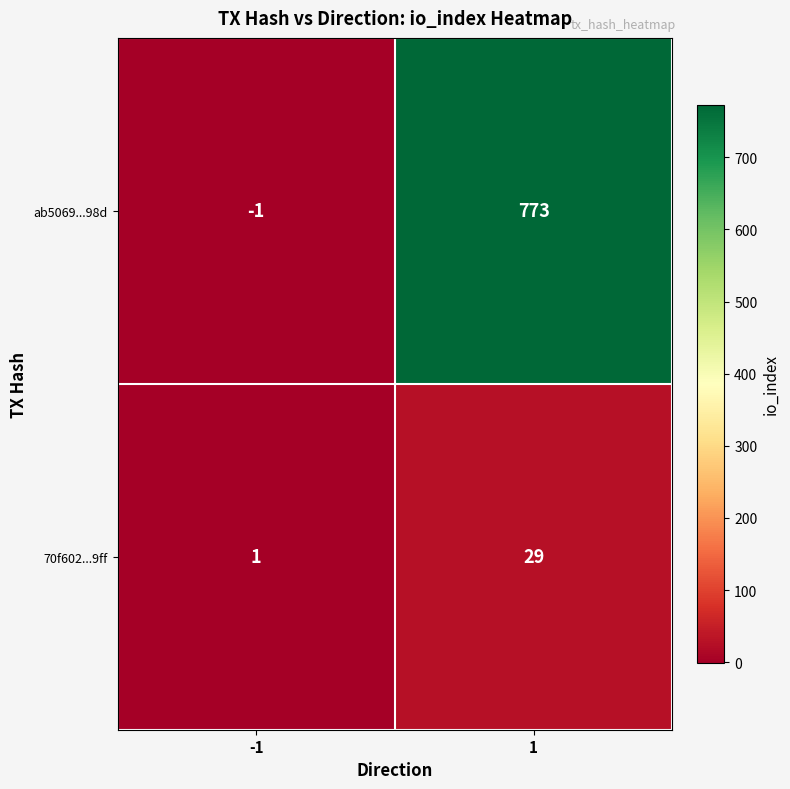

Which series has the largest total across all categories?

ab5069...98d